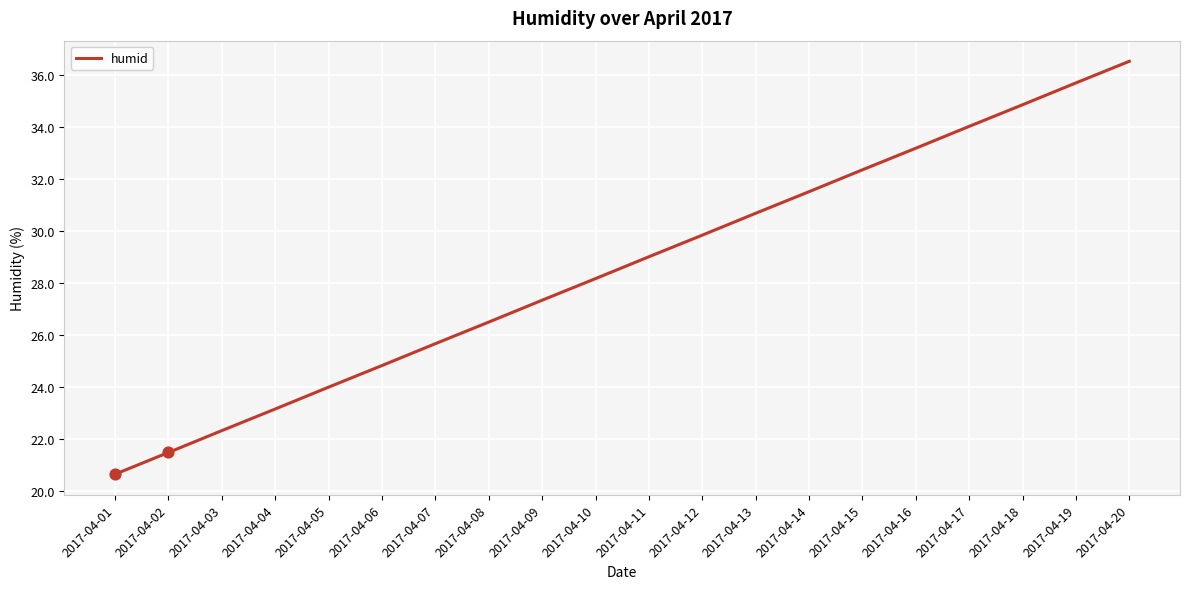

Between 2017-04-05 and 2017-04-07, which is larger?

2017-04-07